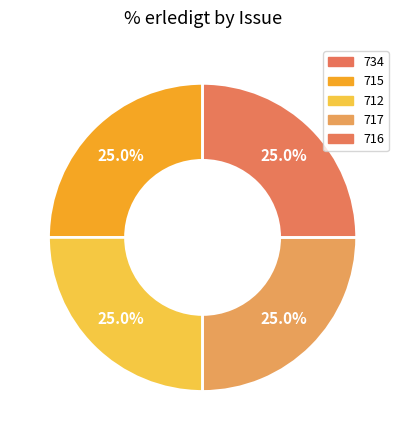

Is it true that 716 is 25% of the pie?

True